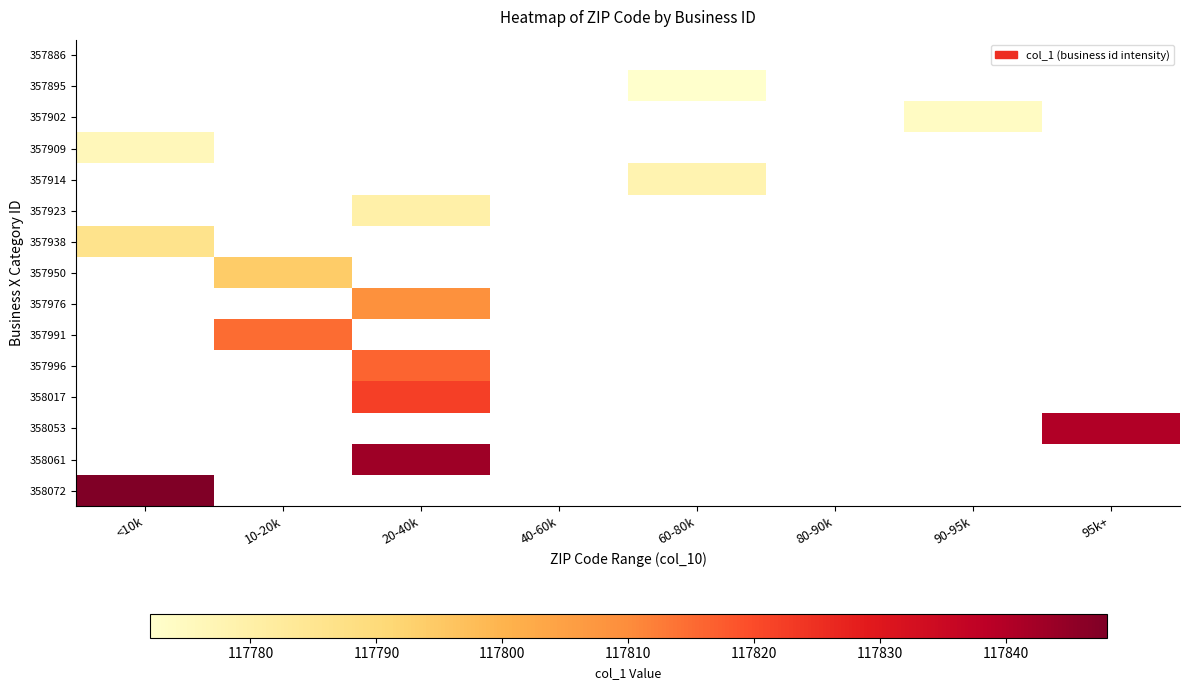

Which label corresponds to the smallest value in the chart?

60-80k